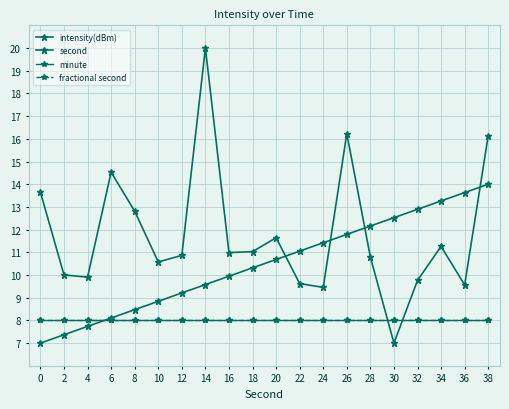

True or false: minute has a value of 8.0 at 24.

True